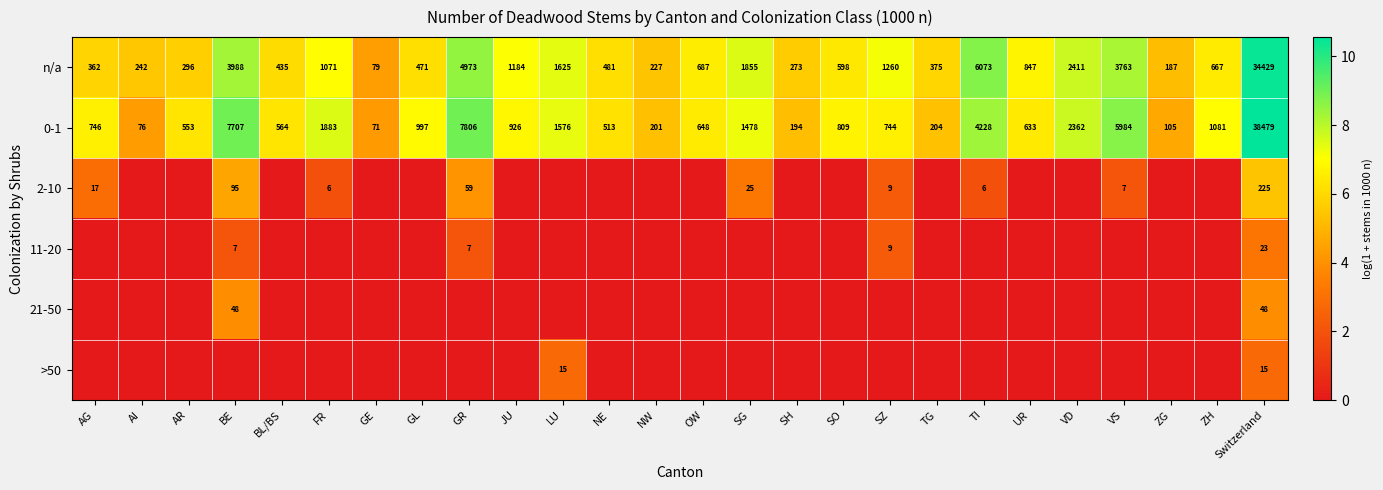

What is the total value across all series at AR?

12.0